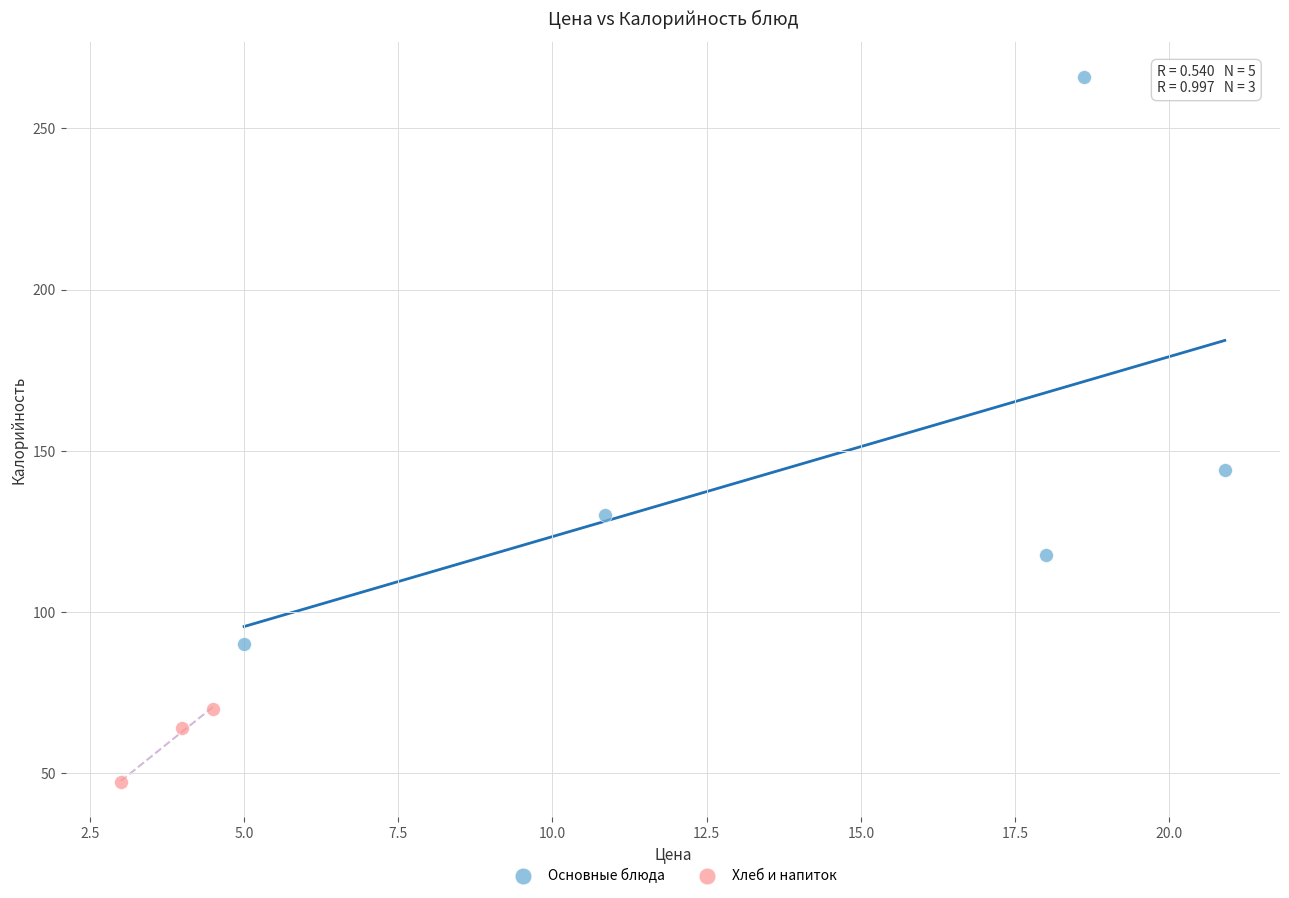

Which series reaches the maximum Y coordinate?

Основные блюда